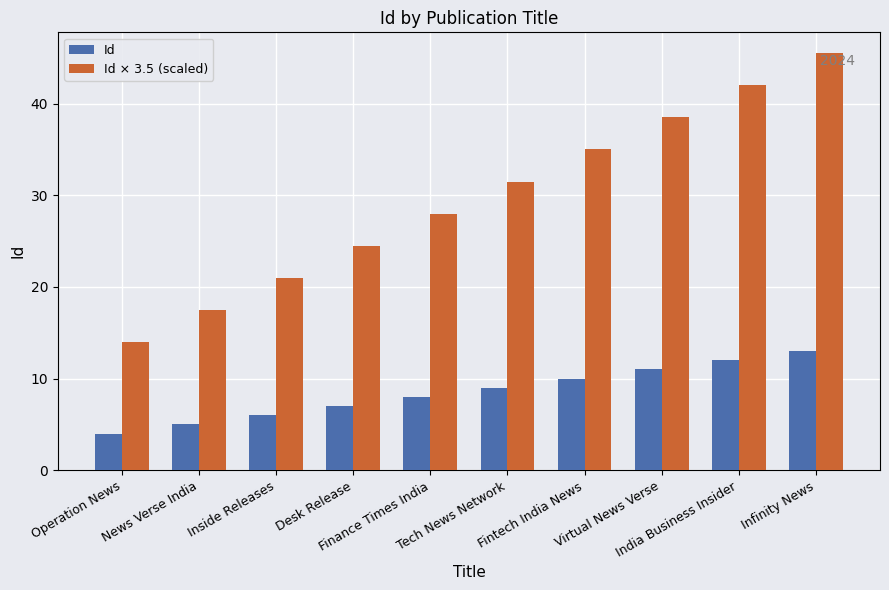

What is the approximate value of Id × 3.5 (scaled) at News Verse India?

17.5